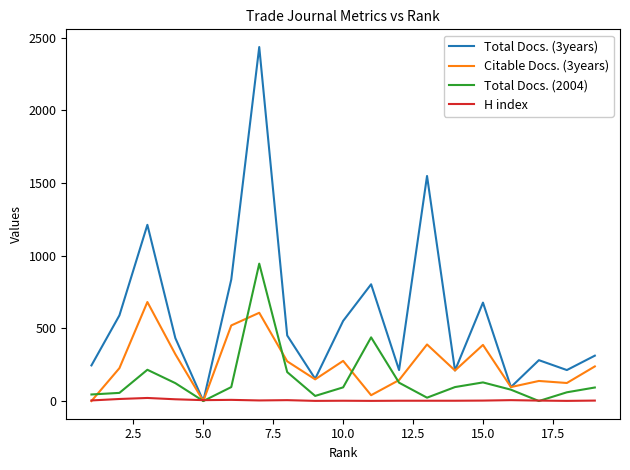

Which series has the largest range (max minus min)?

Total Docs. (3years)